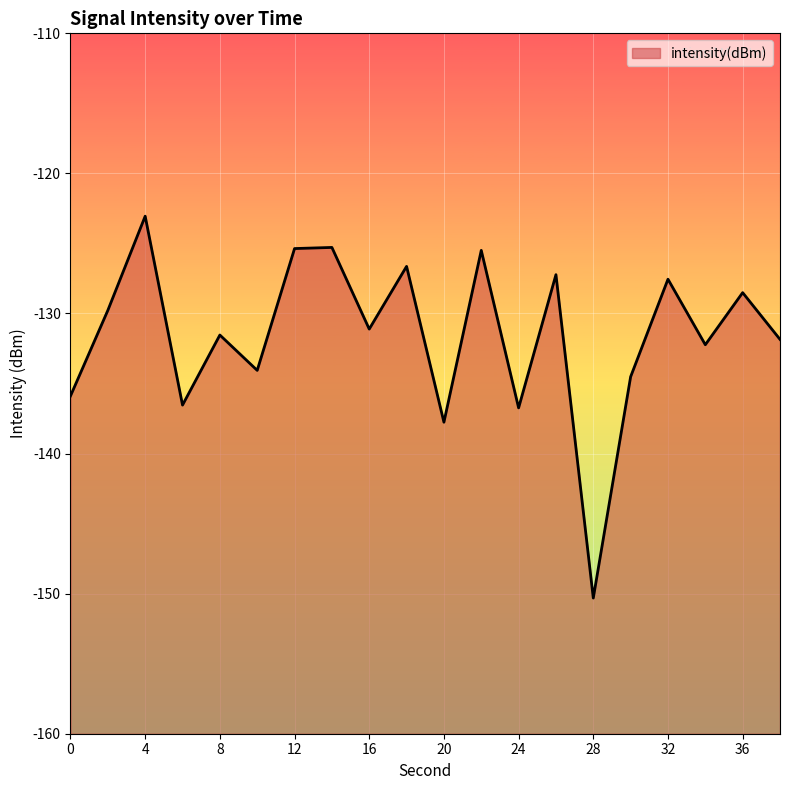

At which label does the data first exceed -131?

2